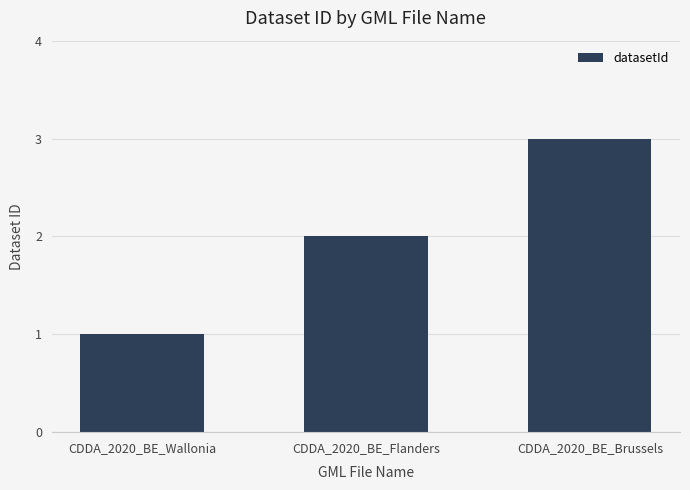

What is the smallest value displayed?

1